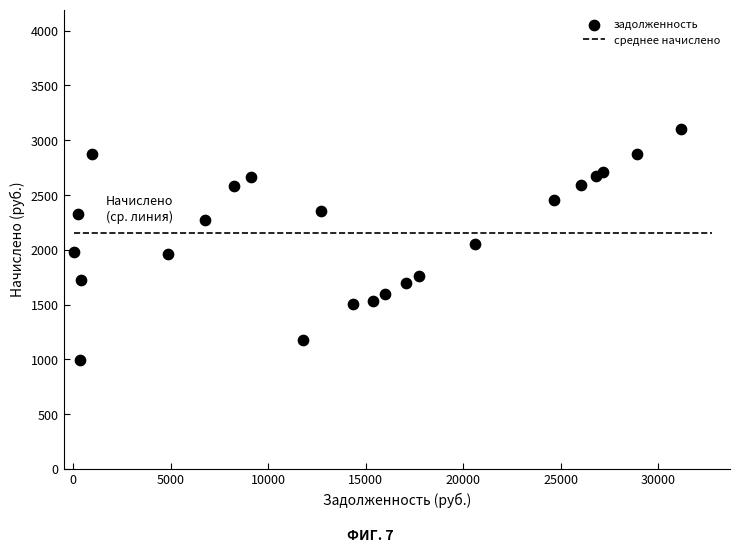

What is the range of X values (max minus min)?

31136.7